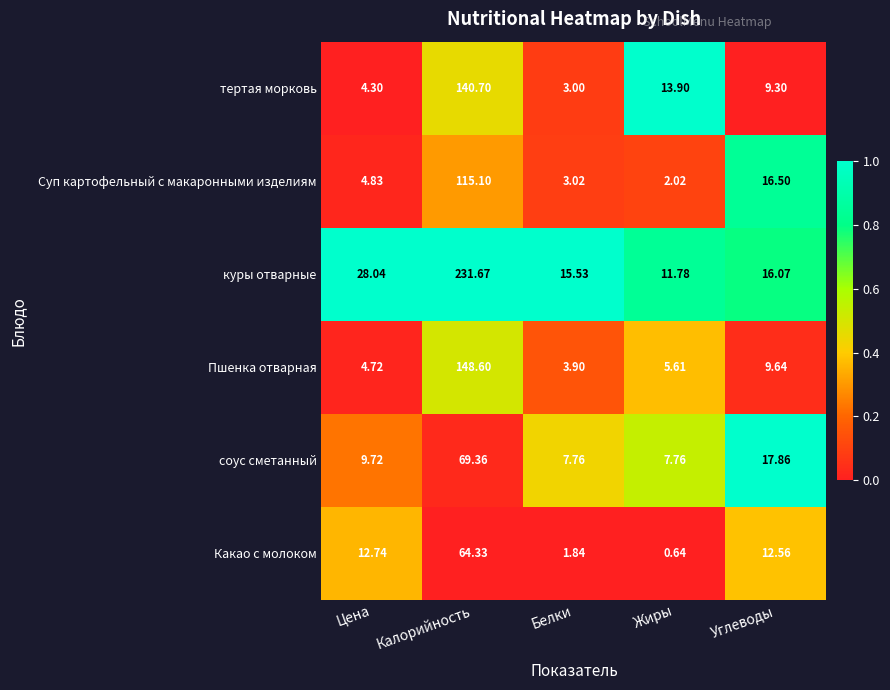

Which series changed the most between Цена and Калорийность?

куры отварные